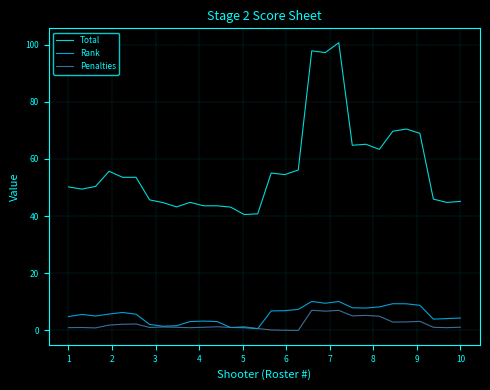

Which series has the widest spread of values?

Total